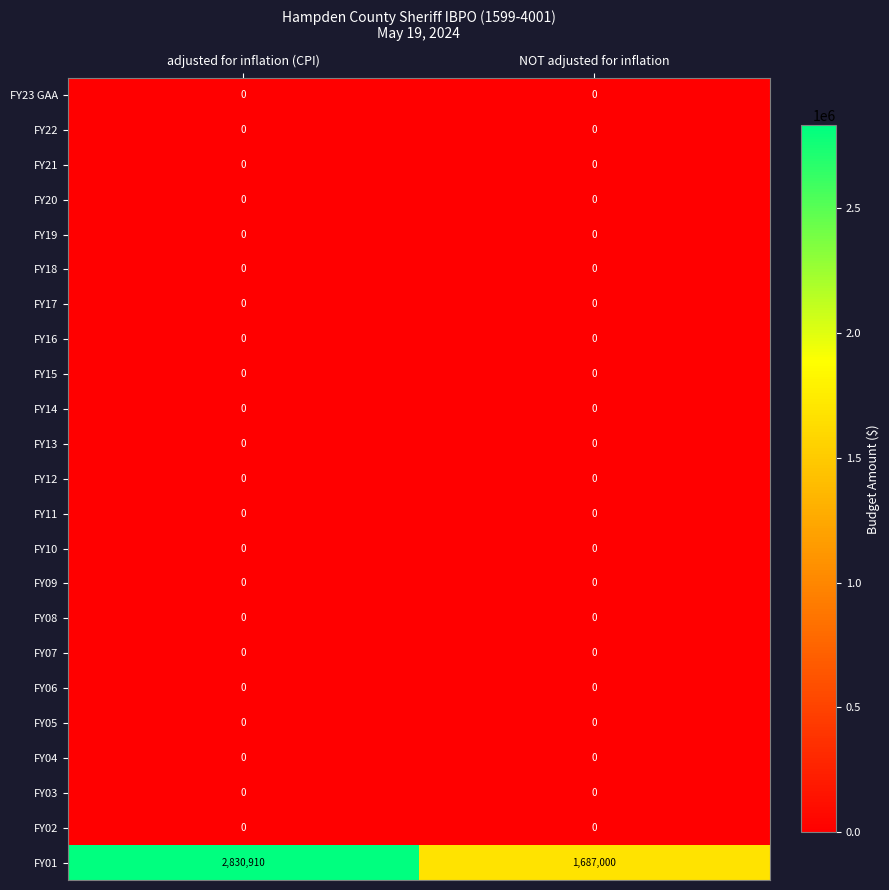

Which series has the largest range (max minus min)?

FY01